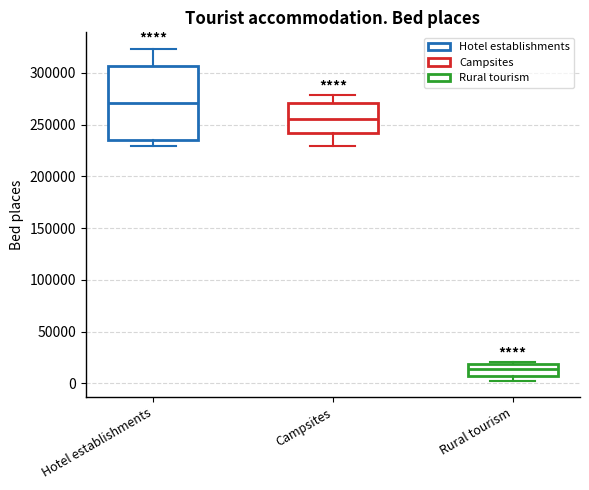

Which box is the tallest, from its lower edge to its upper edge?

Hotel establishments